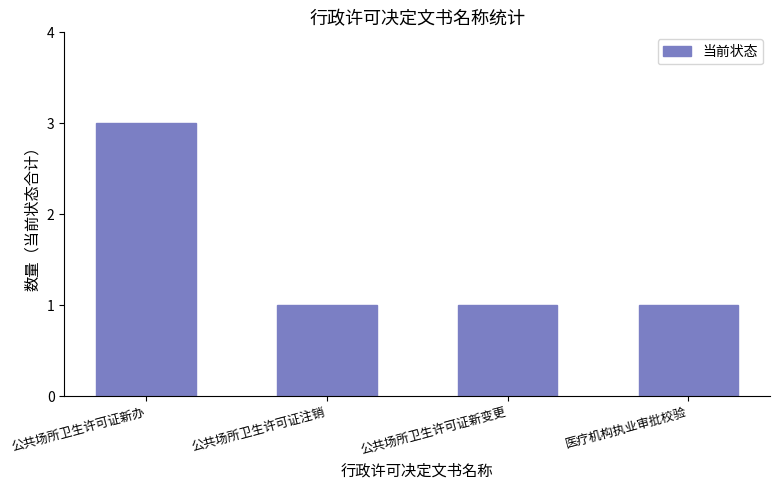

What is the value of the 1st bar from the left?

3